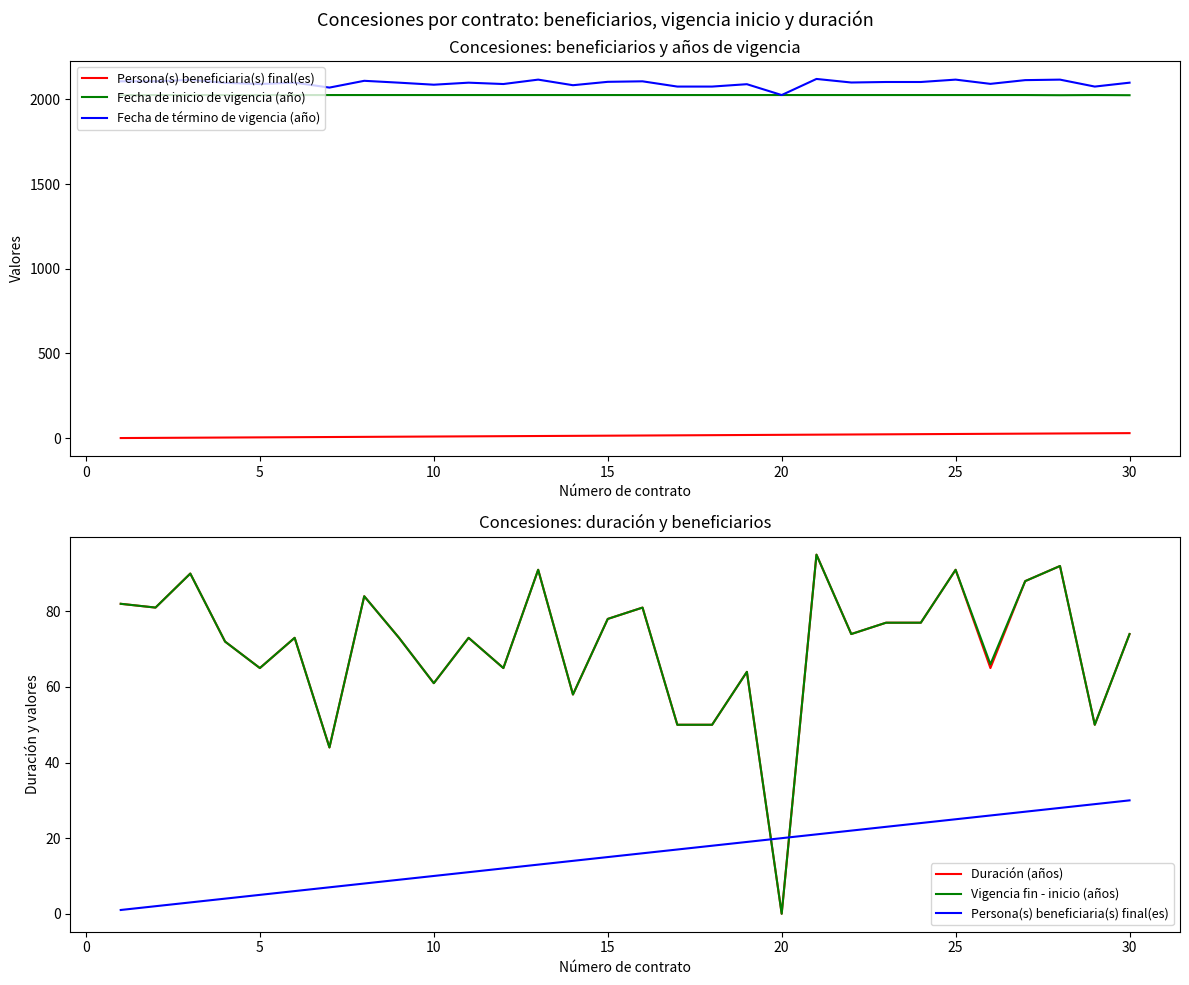

At how many categories does at least one series exceed 805?

30